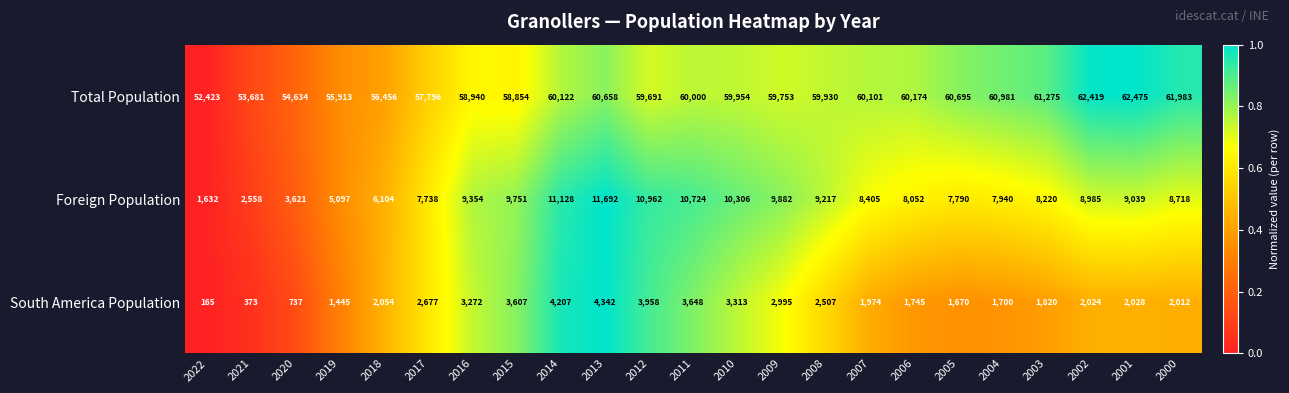

Which series changed the most between 2016 and 2008?

Total Population